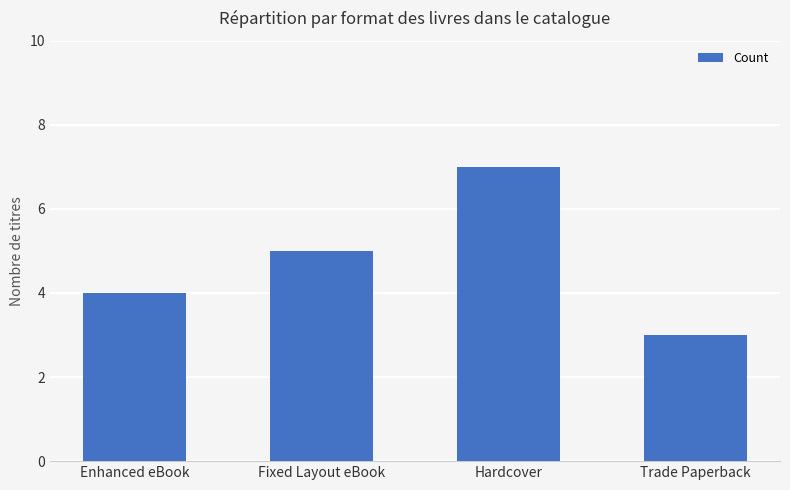

List the labels in order of value, smallest first.

Trade Paperback, Enhanced eBook, Fixed Layout eBook, Hardcover